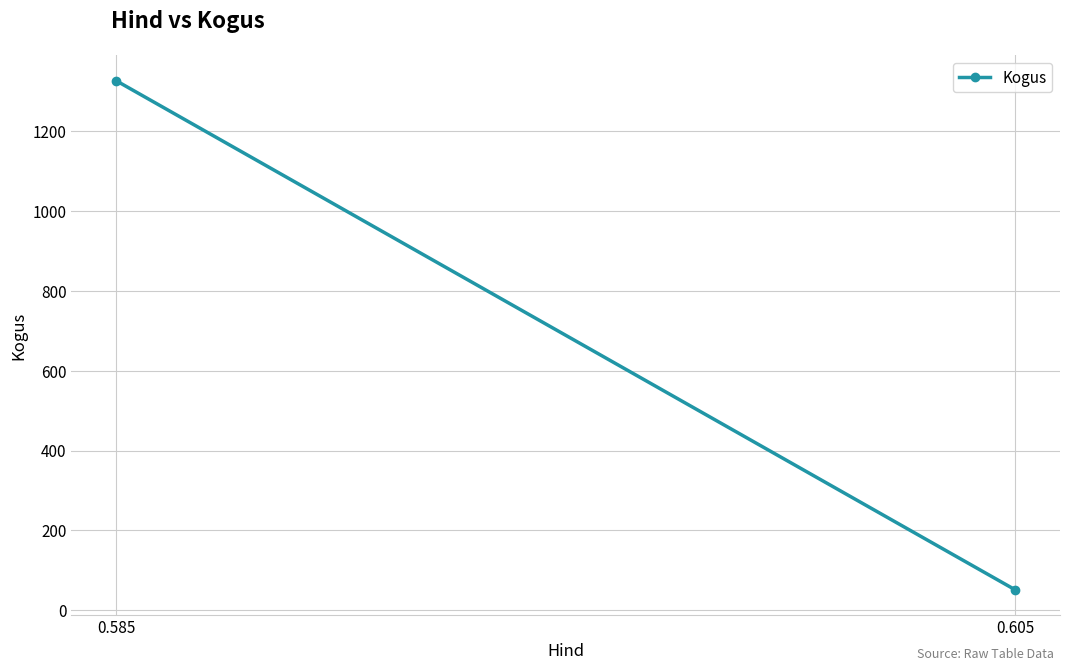

How many lines are shown in the chart?

1